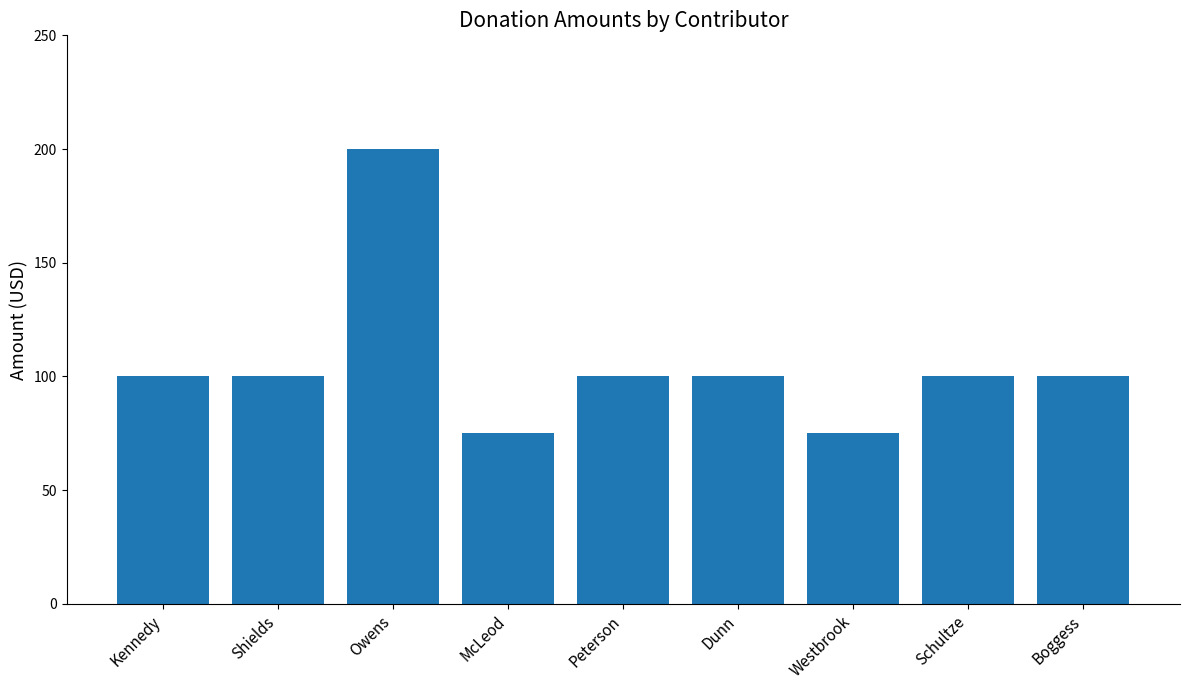

What is the difference between the maximum and minimum values?

125